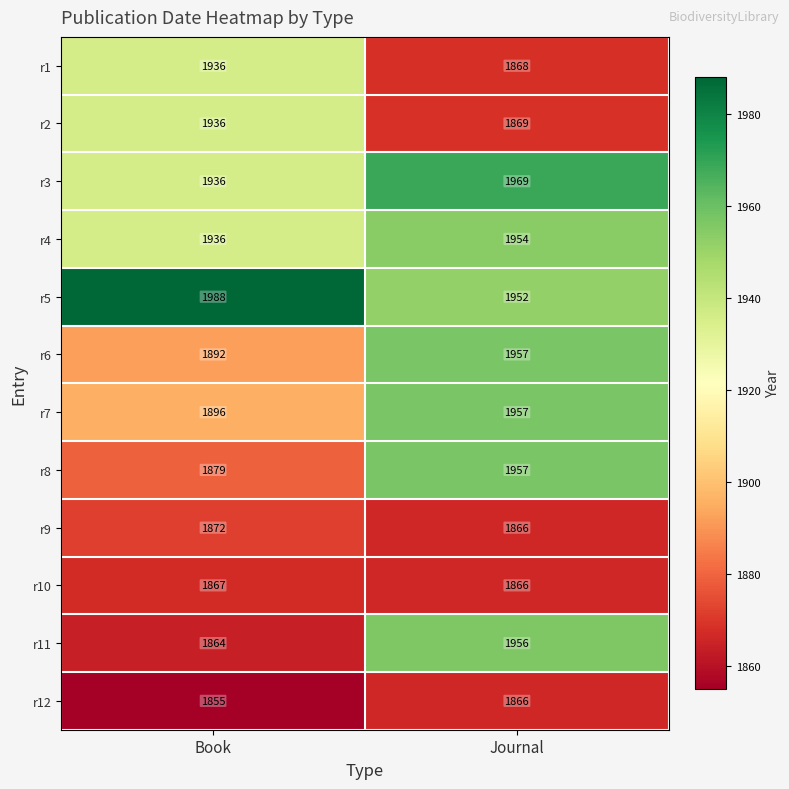

What is the maximum value shown in the chart?

1988